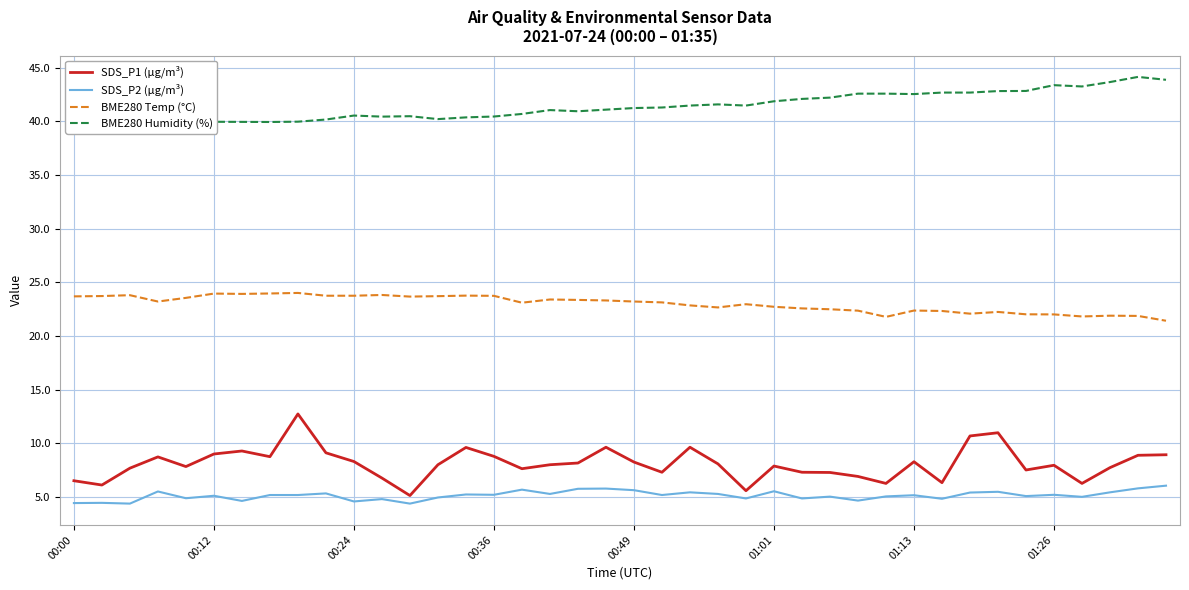

What is the minimum value for SDS_P2 (µg/m³)?

4.4